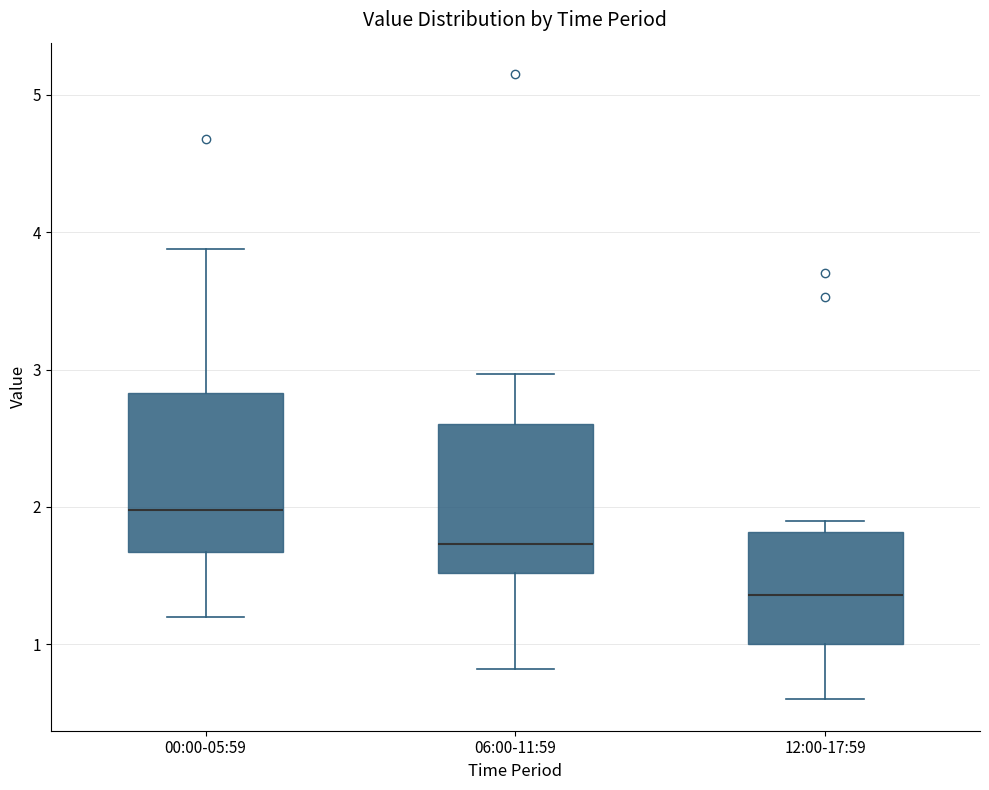

Where is the lower edge of the box for 06:00-11:59 on the y-axis? The values are not printed on the chart, so give them approximately, as read against the axis.

1.5